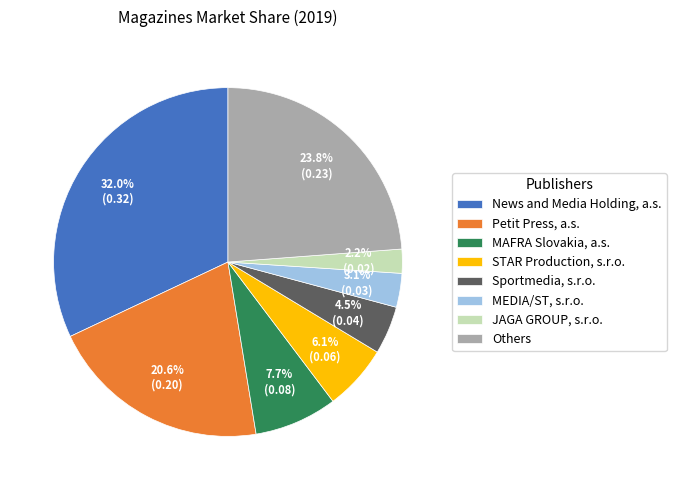

To the nearest percent, what percentage of the pie is STAR Production, s.r.o.?

6%